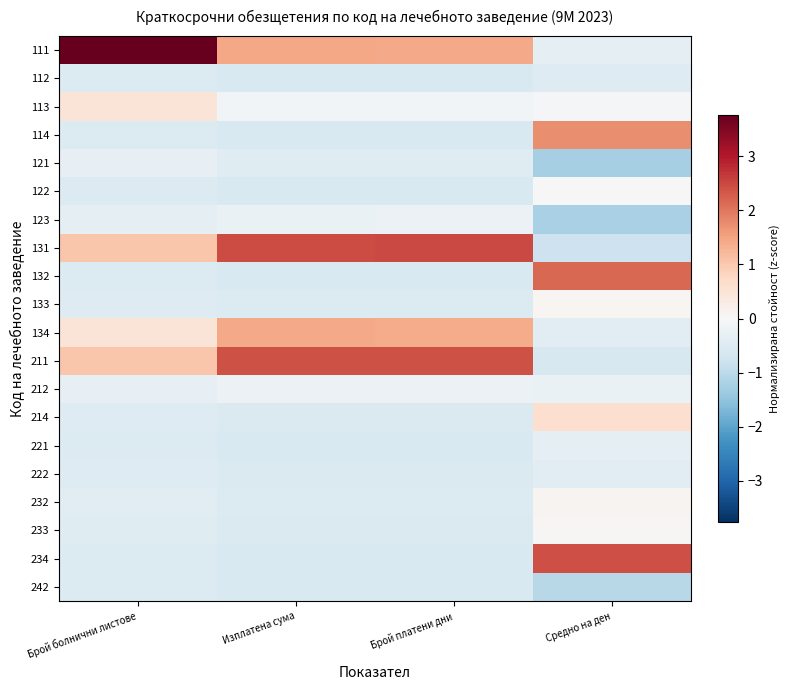

What is the minimum value shown in the chart?

-1.3